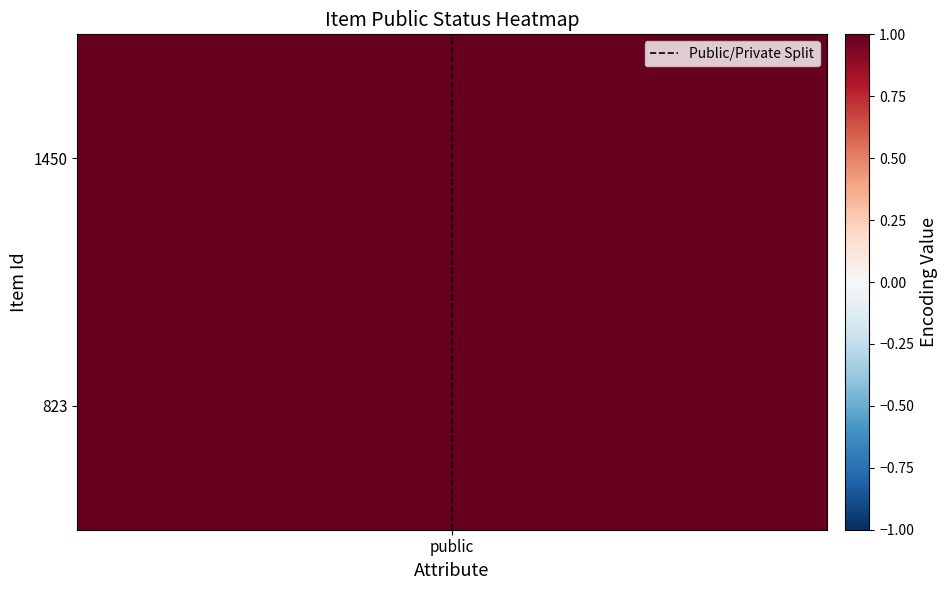

List the labels in order of value, smallest first.

public, public